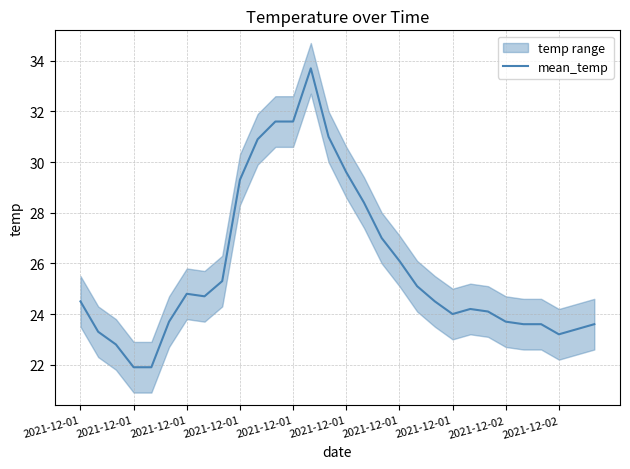

What is the label of the 6th point from the left?

2021-12-01